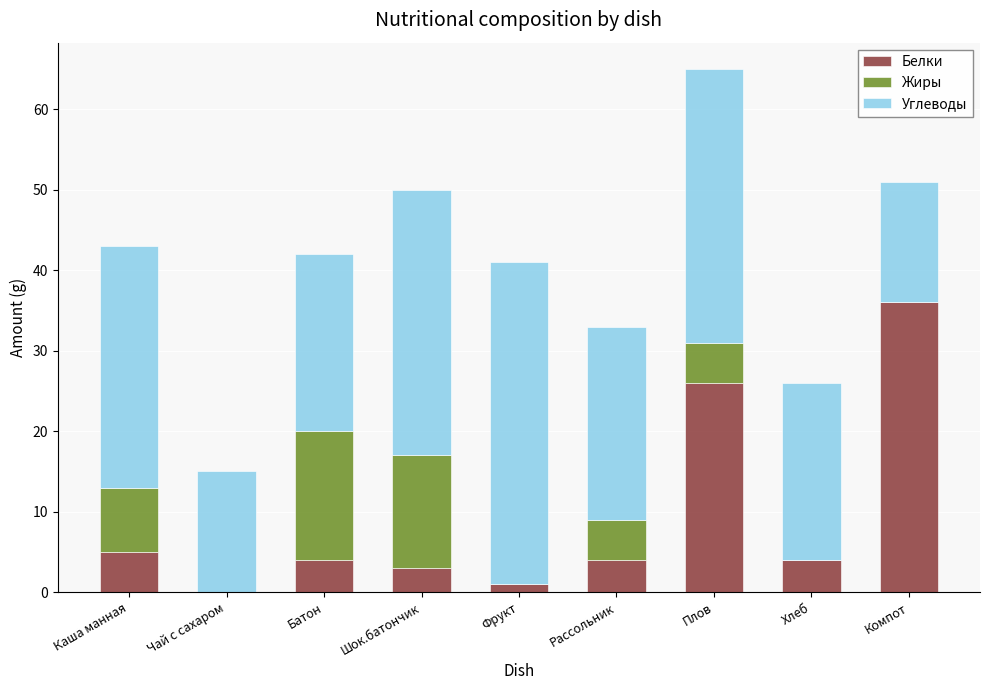

At which label does Белки reach its peak?

Компот